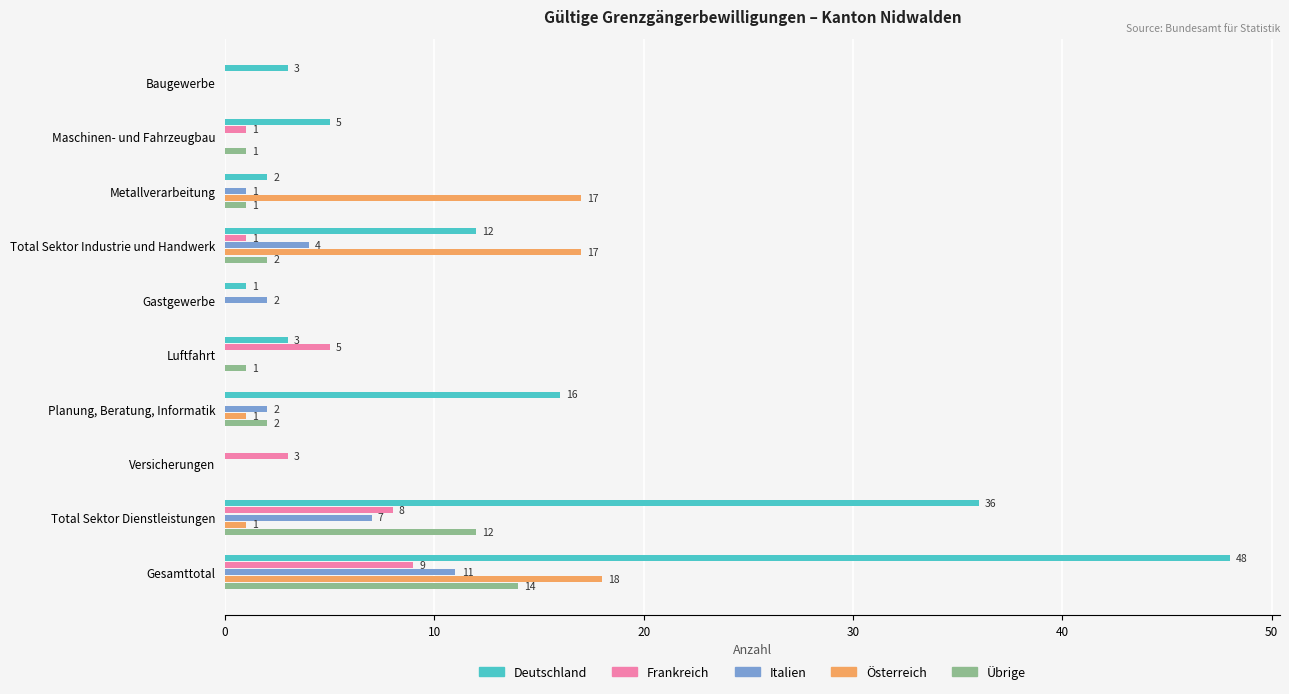

What is the sum of all Italien values?

27